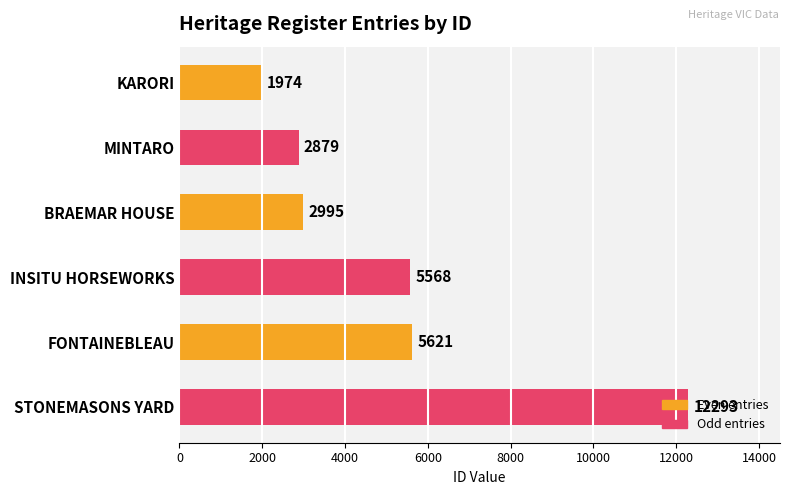

List the labels in order of value, smallest first.

KARORI, MINTARO, BRAEMAR HOUSE, INSITU HORSEWORKS, FONTAINEBLEAU, STONEMASONS YARD